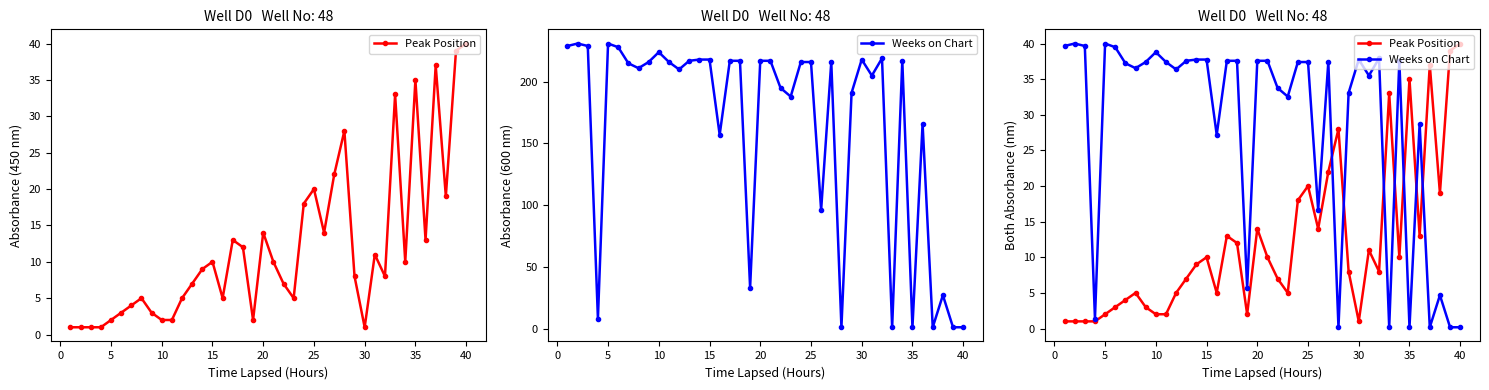

True or false: Weeks on Chart has more than 2 points higher than both neighbors.

True